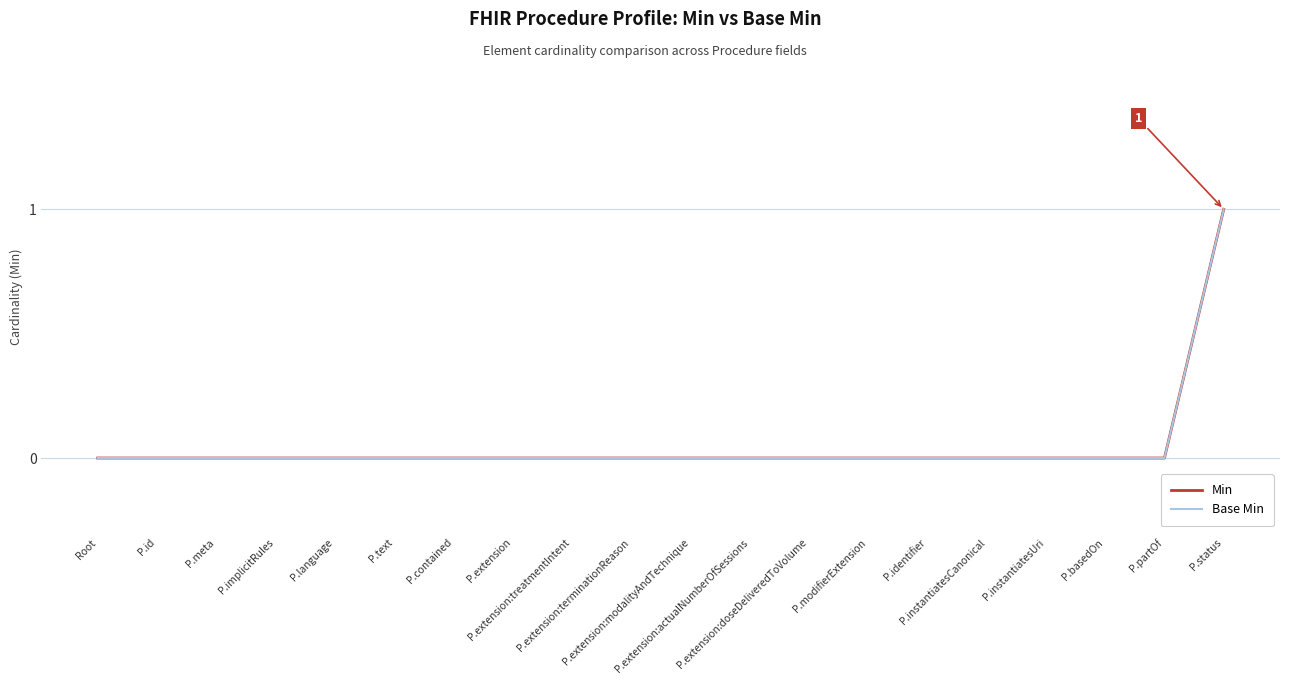

At P.basedOn, list the series in order from largest to smallest.

Min, Base Min